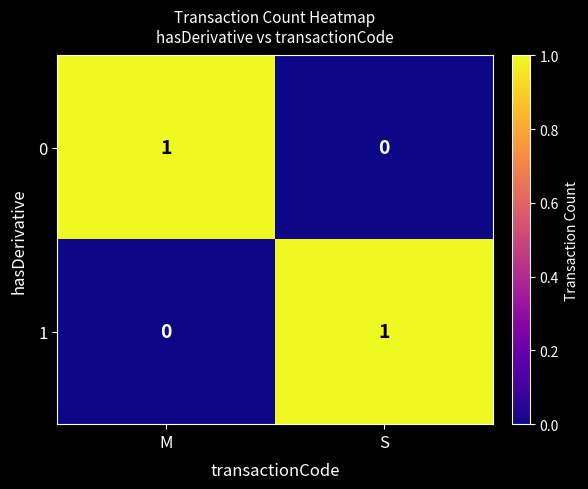

True or false: 1 has a value of 0 at M.

True